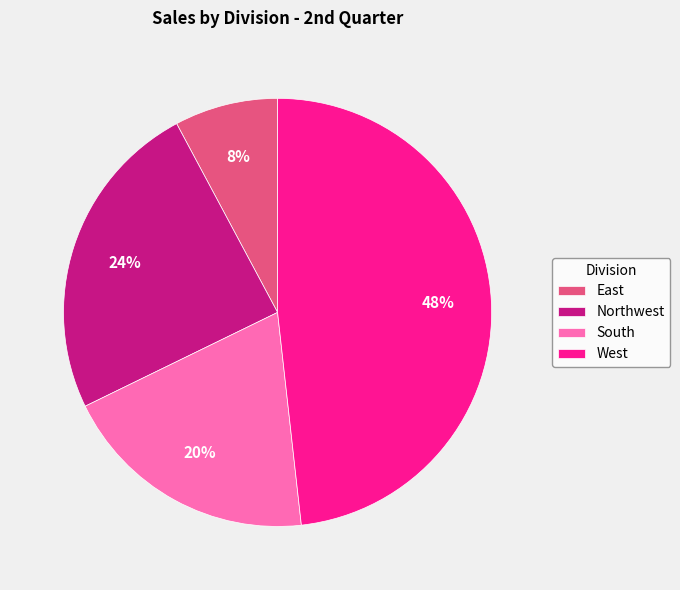

How many segments does this pie chart have?

4